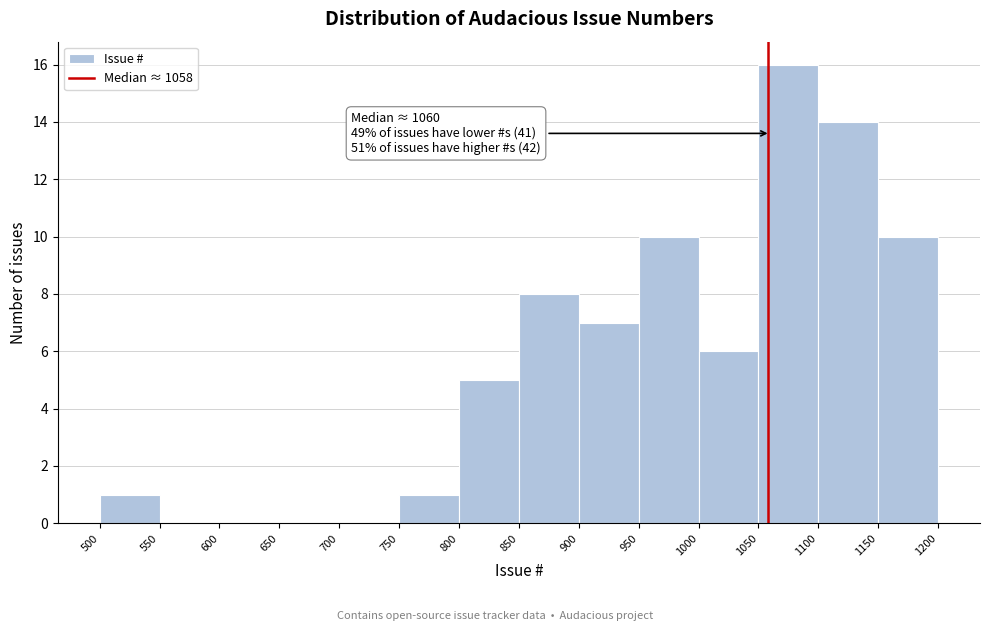

Over which range of the x-axis is the bar tallest?

1050 to 1100